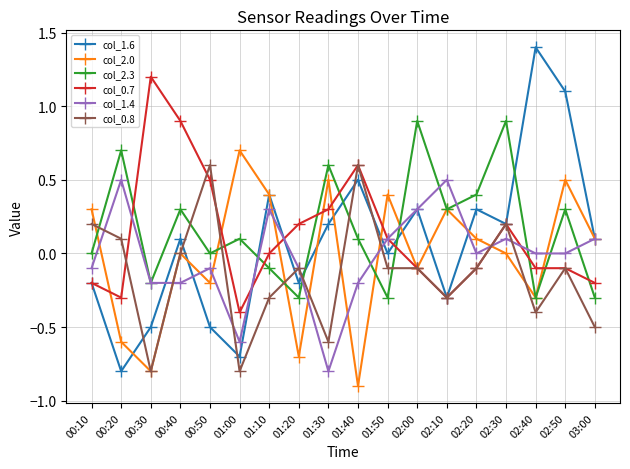

True or false: col_0.8 has more than 0 points higher than both neighbors.

True